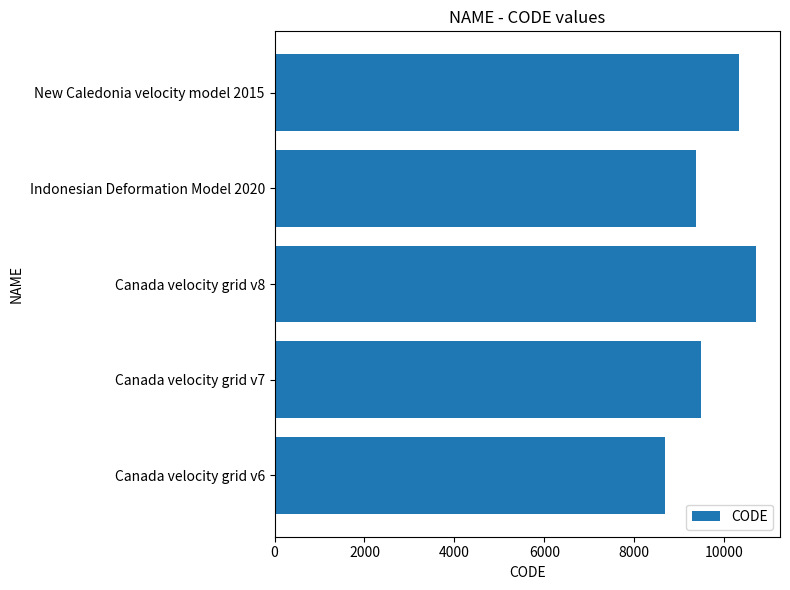

What value does the data have at New Caledonia velocity model 2015, to the nearest 50?

10300